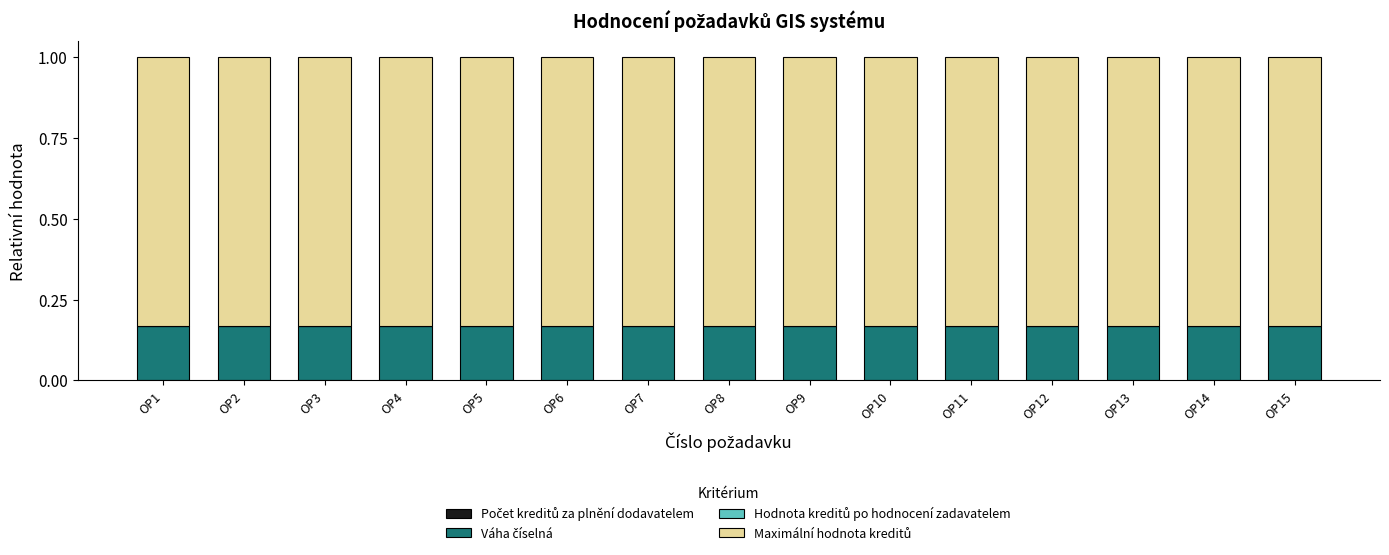

What is the total value across all series at OP14?

1.0